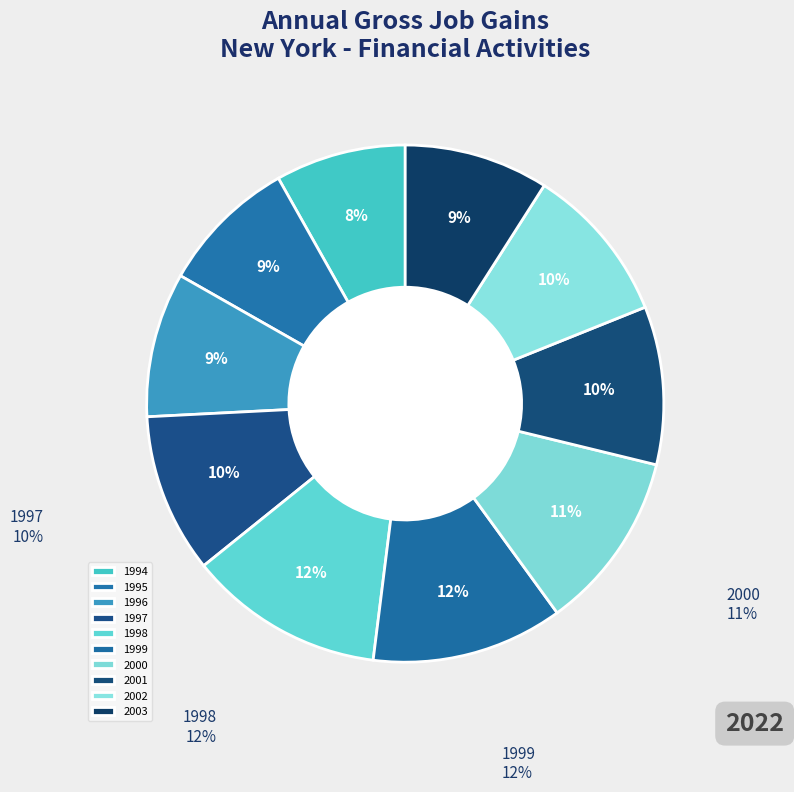

Is 1995 the majority of the pie?

No